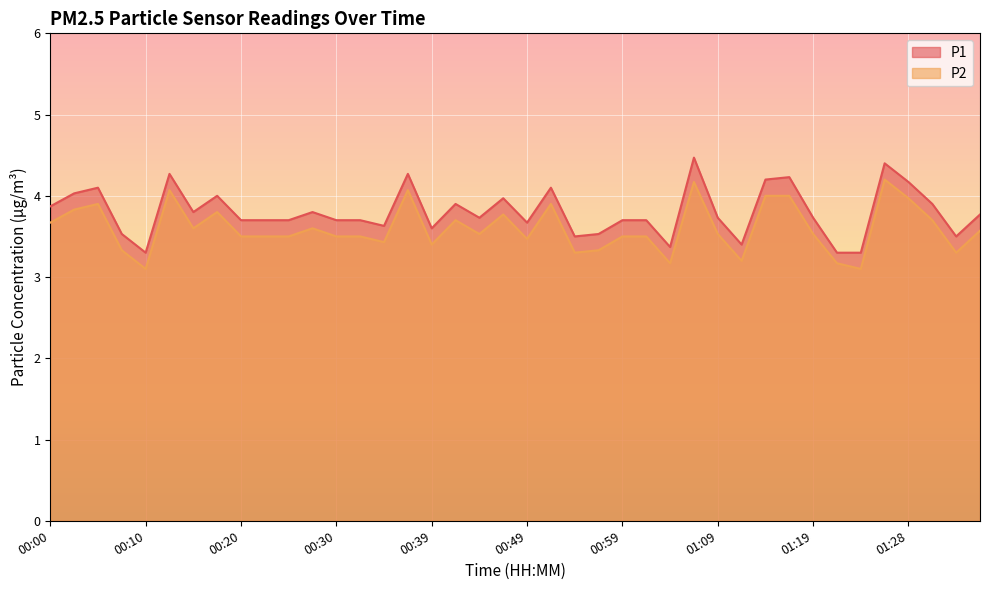

Reading left to right, list all the values displayed in this chart.

P1: 00:00=3.9	00:03=4.0	00:05=4.1	00:08=3.5	00:10=3.3	00:12=4.3	00:15=3.8	00:17=4.0	00:20=3.7	00:22=3.7	00:25=3.7	00:27=3.8	00:30=3.7	00:32=3.7	00:34=3.6	00:37=4.3	00:39=3.6	00:42=3.9	00:44=3.7	00:47=4.0	00:49=3.7	00:52=4.1	00:54=3.5	00:57=3.5	00:59=3.7	01:02=3.7	01:04=3.4	01:06=4.5	01:09=3.7	01:11=3.4	01:14=4.2	01:16=4.2	01:19=3.7	01:21=3.3	01:24=3.3	01:26=4.4	01:28=4.2	01:31=3.9	01:33=3.5	01:36=3.8
P2: 00:00=3.7	00:03=3.8	00:05=3.9	00:08=3.3	00:10=3.1	00:12=4.1	00:15=3.6	00:17=3.8	00:20=3.5	00:22=3.5	00:25=3.5	00:27=3.6	00:30=3.5	00:32=3.5	00:34=3.4	00:37=4.1	00:39=3.4	00:42=3.7	00:44=3.5	00:47=3.8	00:49=3.5	00:52=3.9	00:54=3.3	00:57=3.3	00:59=3.5	01:02=3.5	01:04=3.2	01:06=4.2	01:09=3.5	01:11=3.2	01:14=4.0	01:16=4.0	01:19=3.5	01:21=3.2	01:24=3.1	01:26=4.2	01:28=4.0	01:31=3.7	01:33=3.3	01:36=3.6